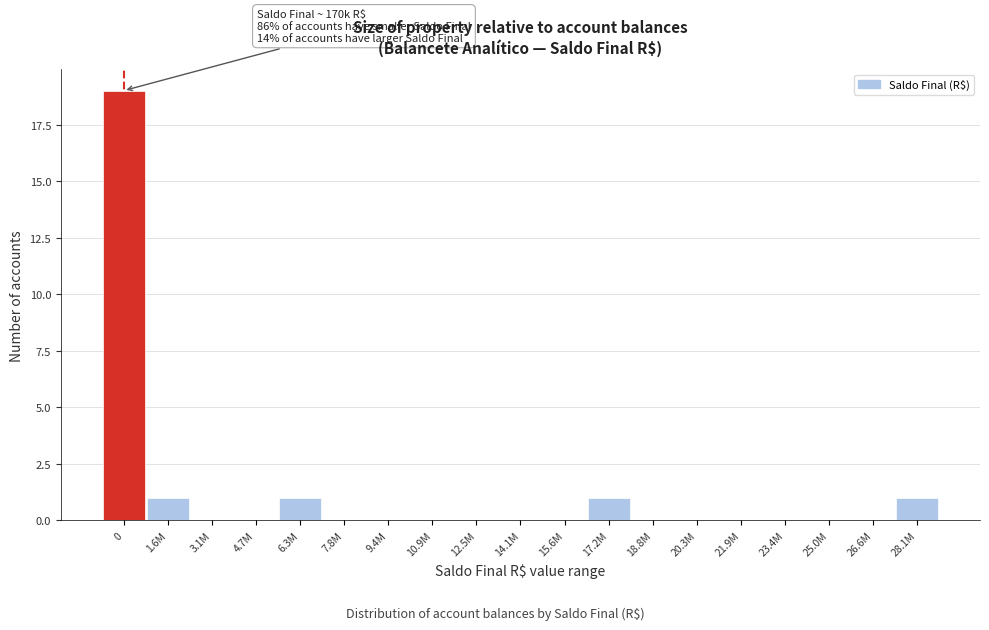

Reading right to left, what are all the values shown in this chart?

28.1M=1	26.6M=0	25.0M=0	23.4M=0	21.9M=0	20.3M=0	18.8M=0	17.2M=1	15.6M=0	14.1M=0	12.5M=0	10.9M=0	9.4M=0	7.8M=0	6.3M=1	4.7M=0	3.1M=0	1.6M=1	0=19